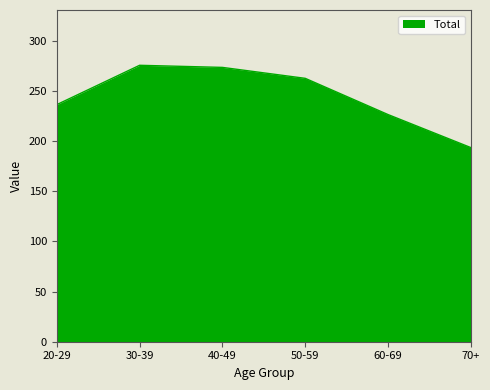

Is it true that the value at 50-59 is 400.7?

False